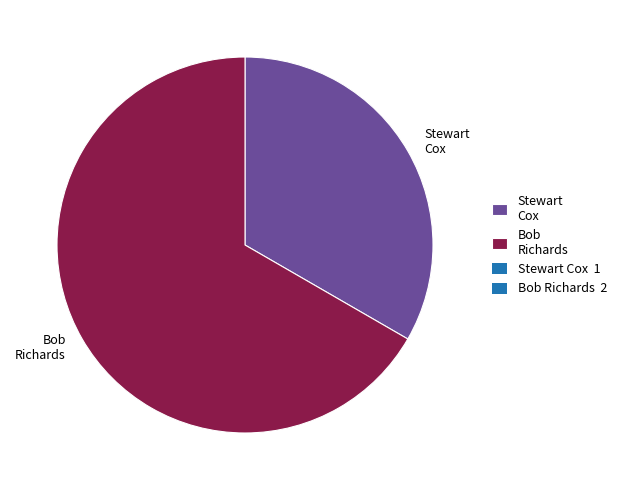

Combined, do Stewart Cox and Bob Richards account for over 50%?

Yes